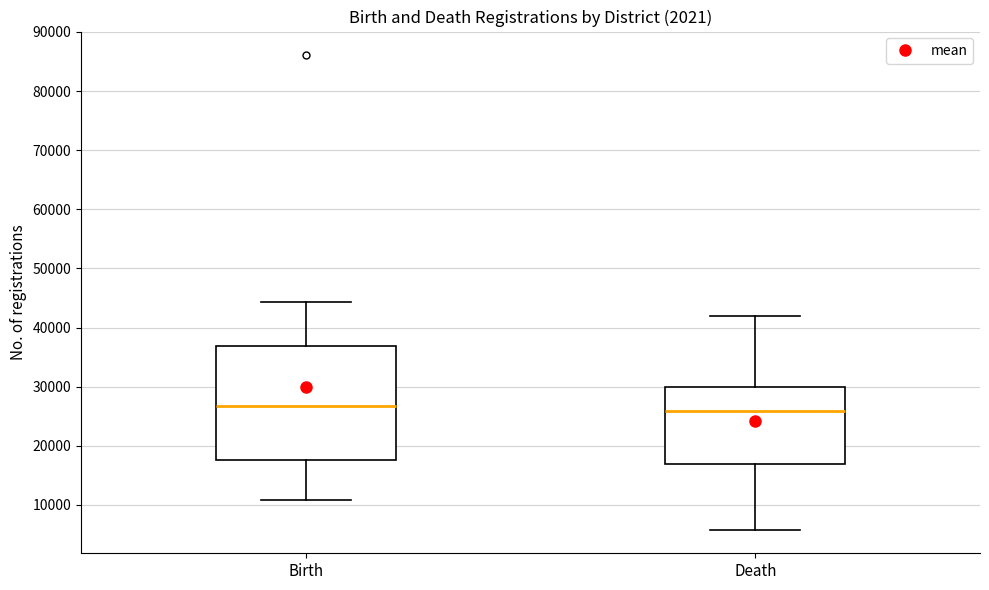

Reading left to right, transcribe this box plot: for each box, give where its median line is, the range the box spans, and where its two whiskers end, as read against the y-axis. The values are not printed on the chart, so give them approximately, as read against the axis.

Birth: median 27000, box 18000 to 37000, whiskers 11000 to 44000
Death: median 26000, box 17000 to 30000, whiskers 6000 to 42000